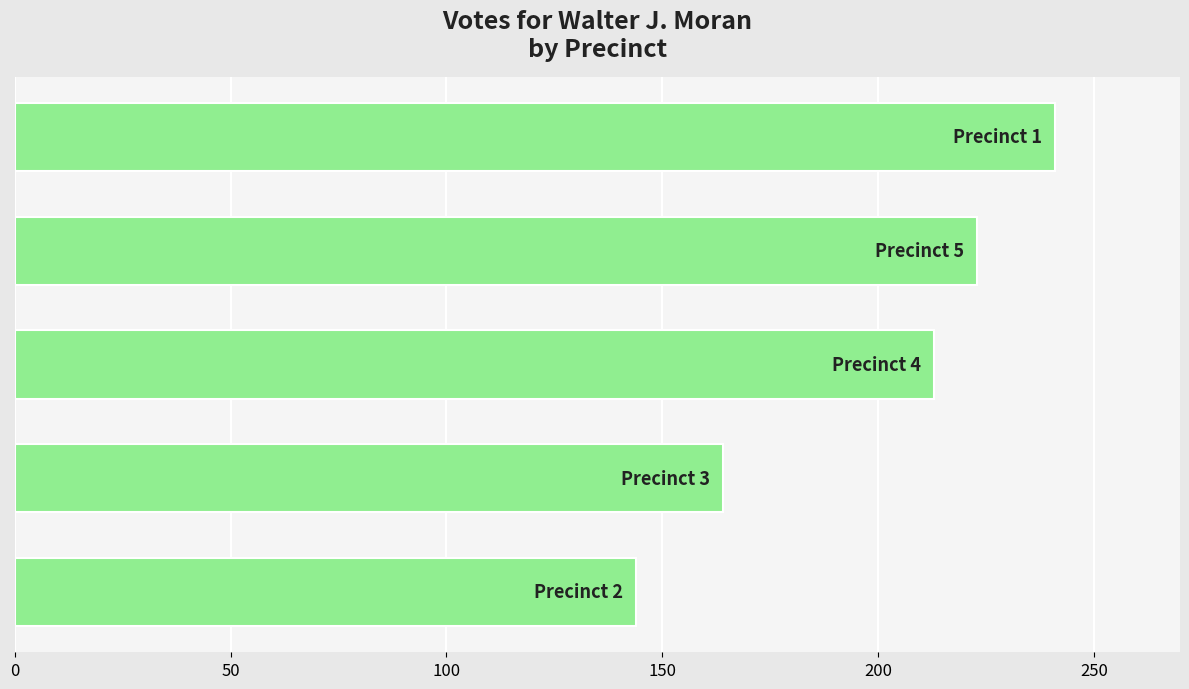

What is the difference between the maximum and minimum values?

97